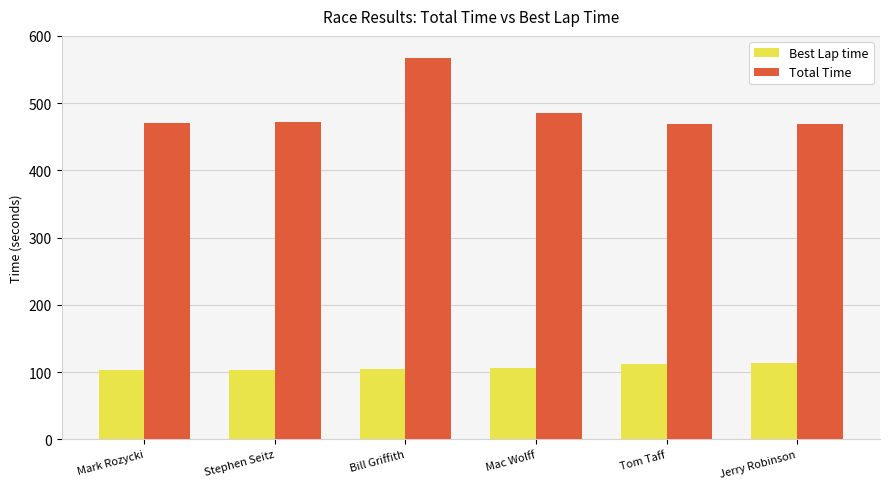

At Mac Wolff, list the series in order from smallest to largest.

Best Lap time, Total Time